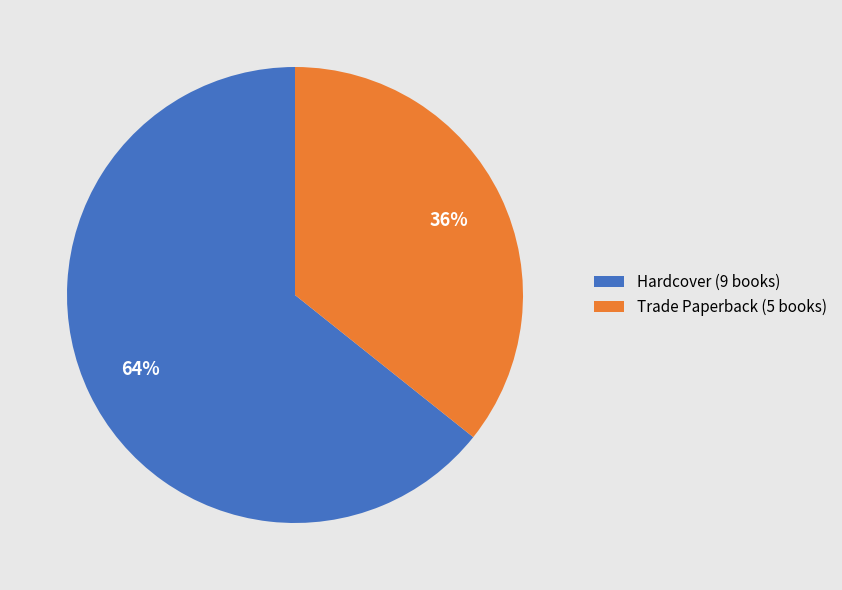

Which category has the biggest portion of the pie?

Hardcover